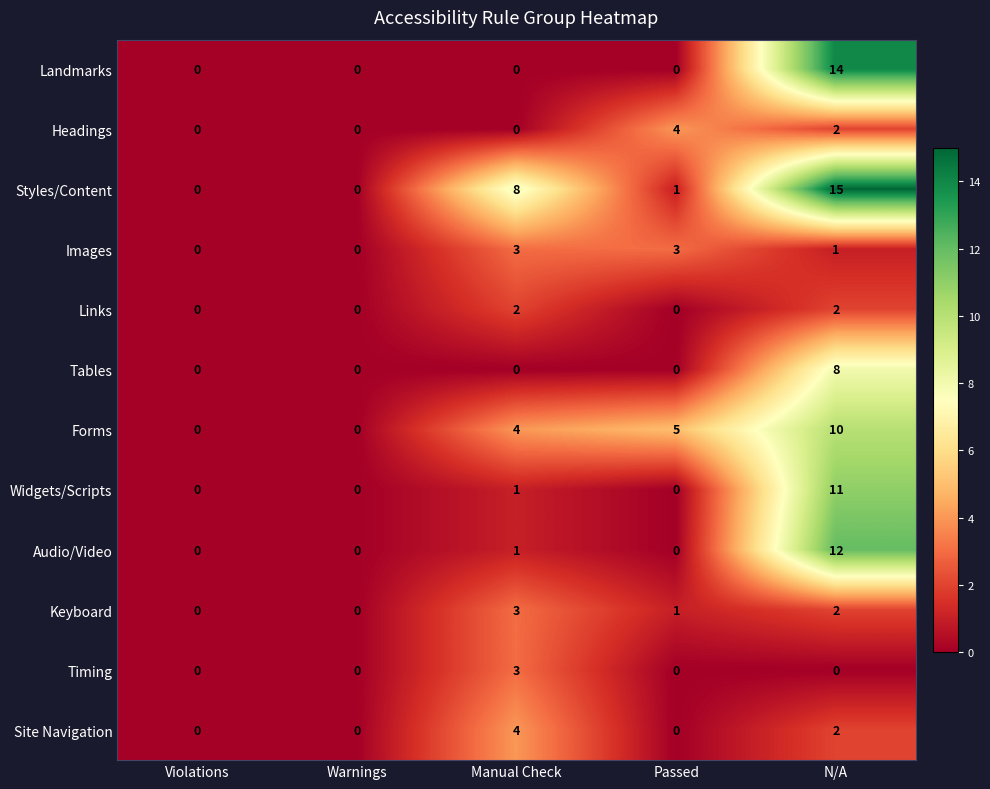

What is the spread (max minus min) of values at N/A?

15